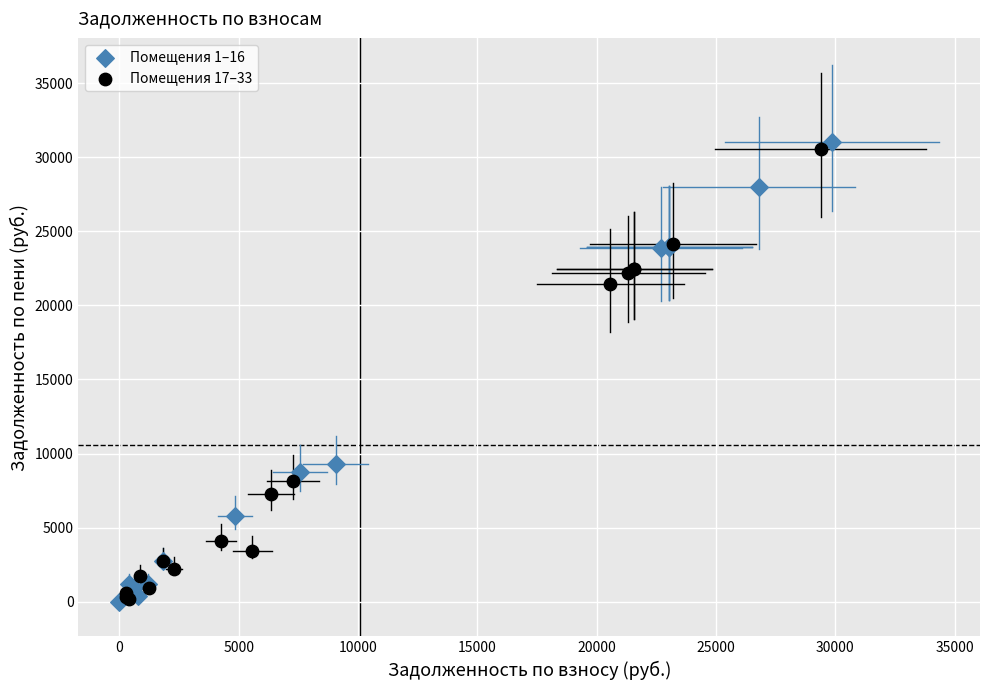

What are all the series names shown in the legend?

Помещения 1–16, Помещения 17–33